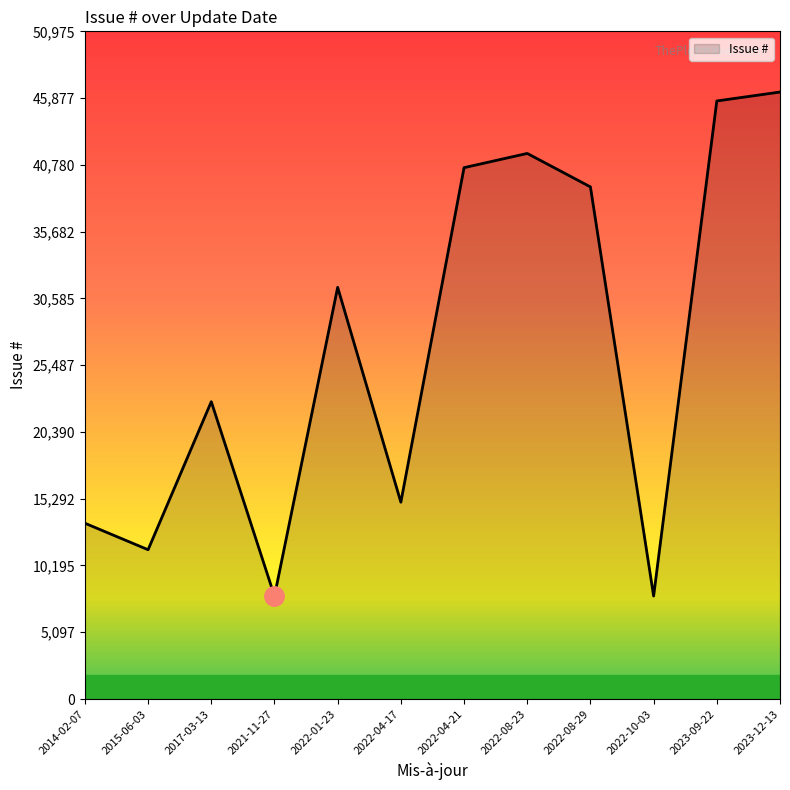

Between 2022-10-03 and 2015-06-03, which is larger?

2015-06-03